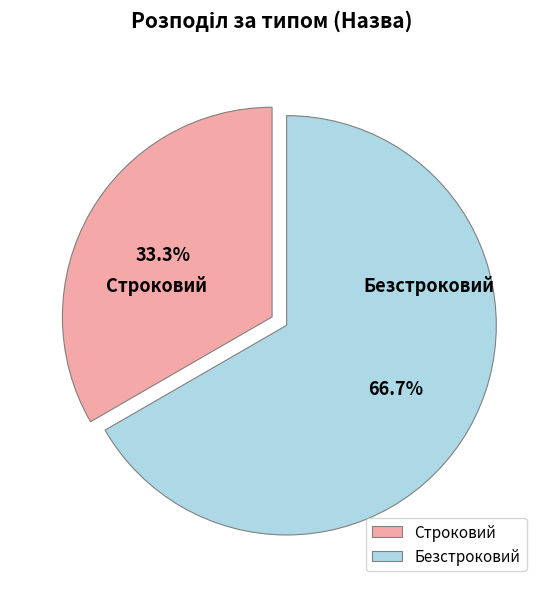

Between Безстроковий and Строковий, which is larger?

Безстроковий